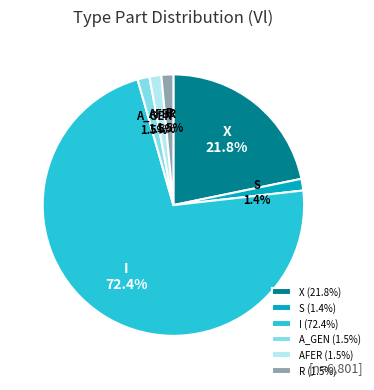

To the nearest percent, what is the difference between the largest and smallest slice percentages?

71%